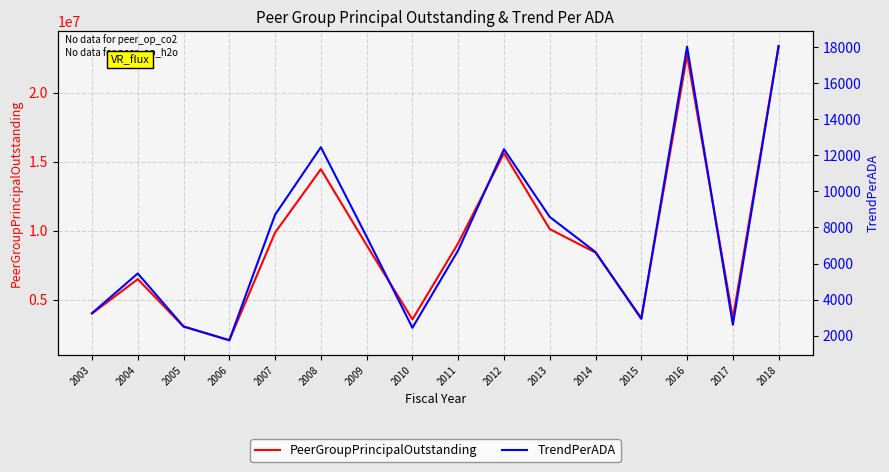

At which category does TrendPerADA reach its first local peak?

2004